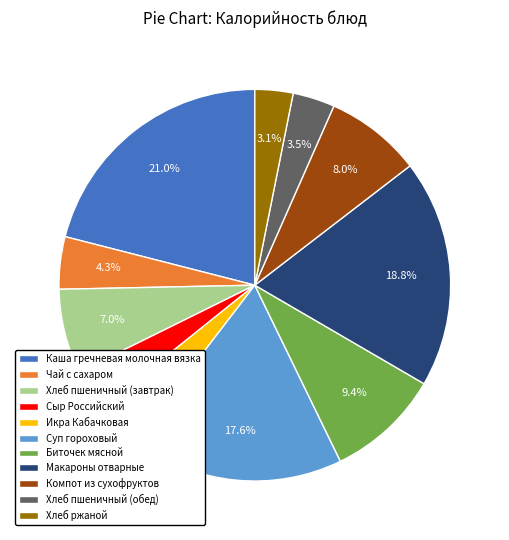

Is Хлеб ржаной the majority of the pie?

No